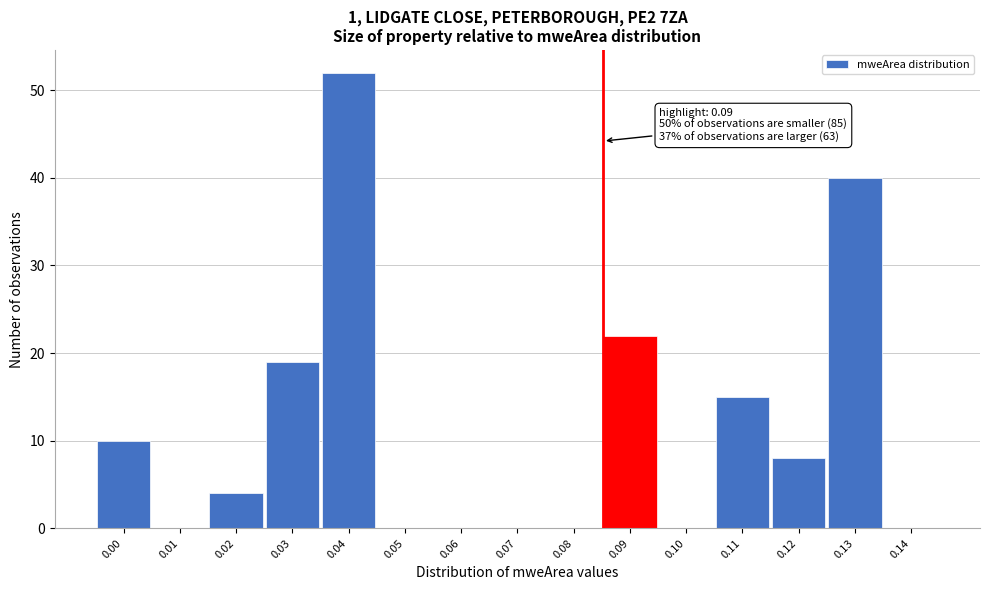

Reading right to left, extract all data points from this chart.

0.14=0	0.13=40	0.12=8	0.11=15	0.10=0	0.09=22	0.08=0	0.07=0	0.06=0	0.05=0	0.04=52	0.03=19	0.02=4	0.01=0	0.00=10